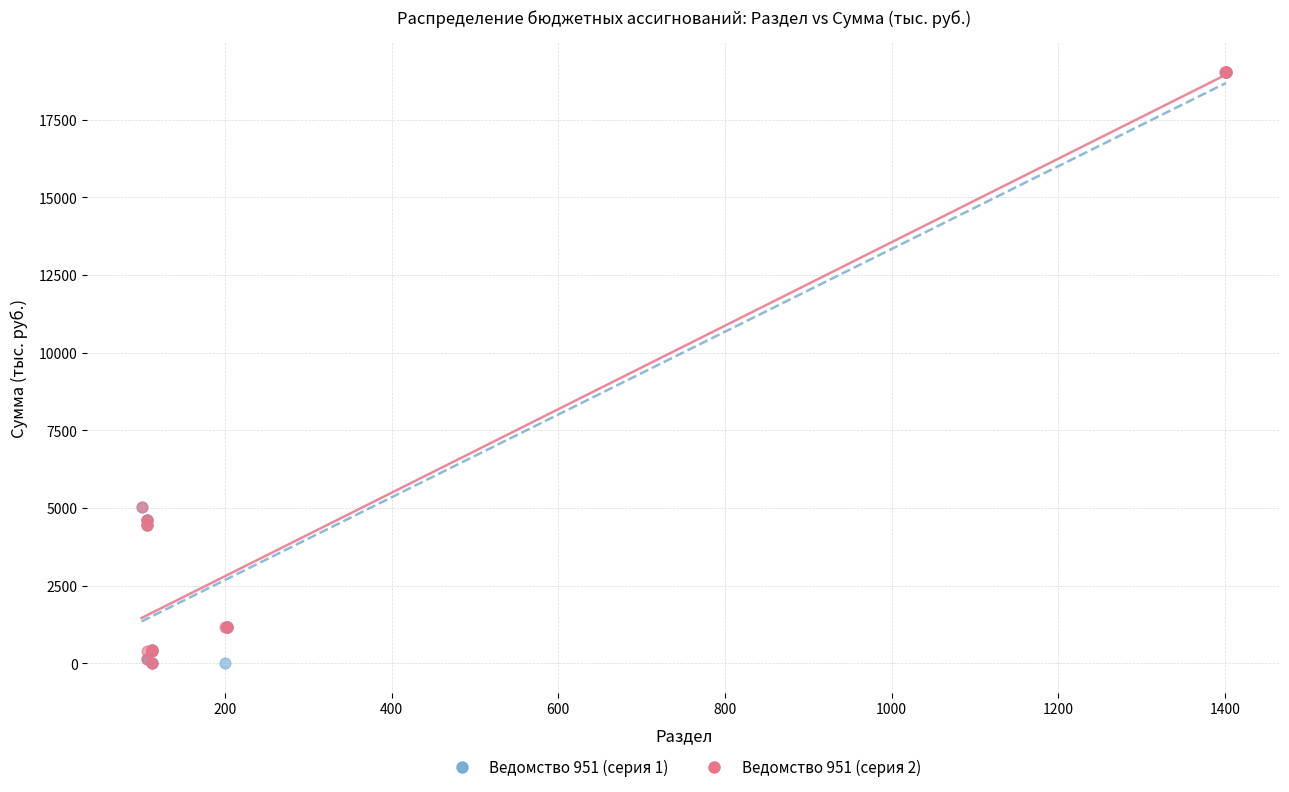

What are all the series names shown in the legend?

Ведомство 951 (серия 1), Ведомство 951 (серия 2)